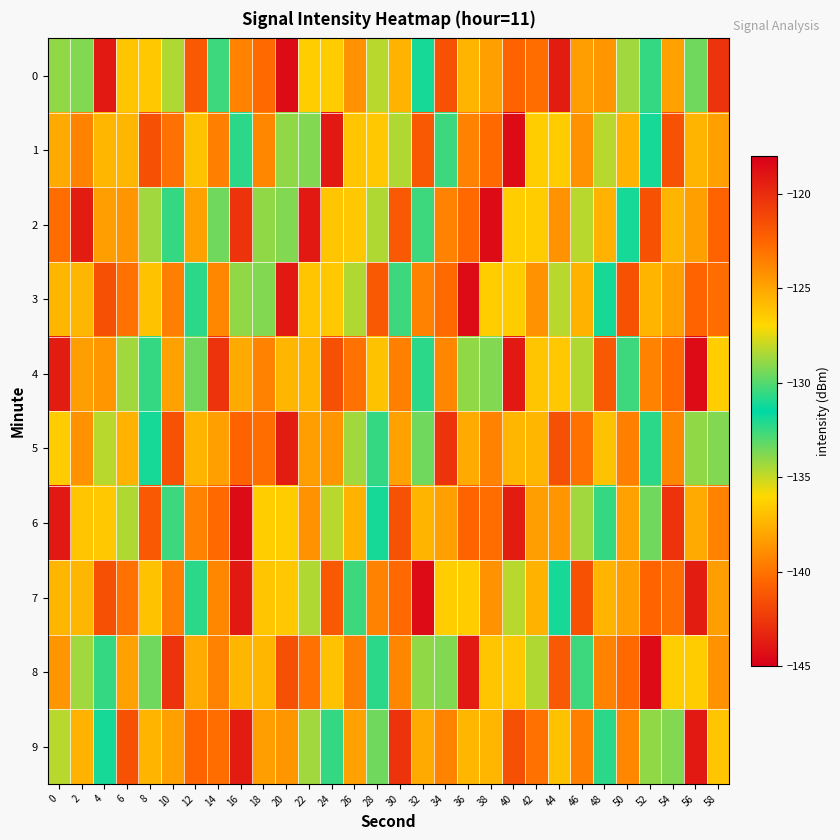

What is the smallest value displayed?

-143.7